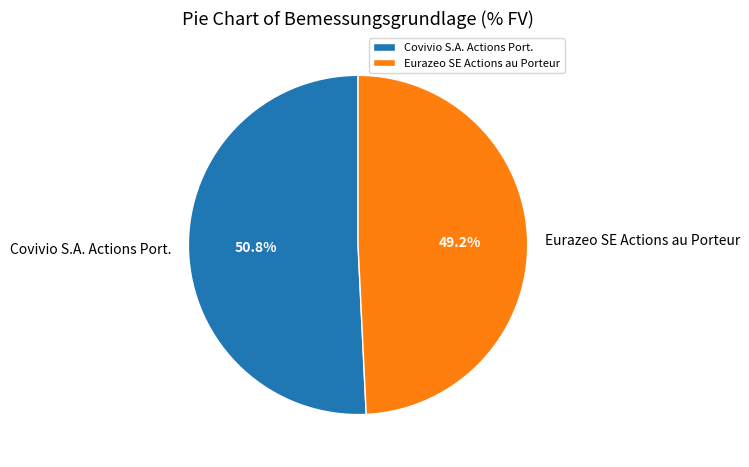

Count the number of slices in the pie.

2